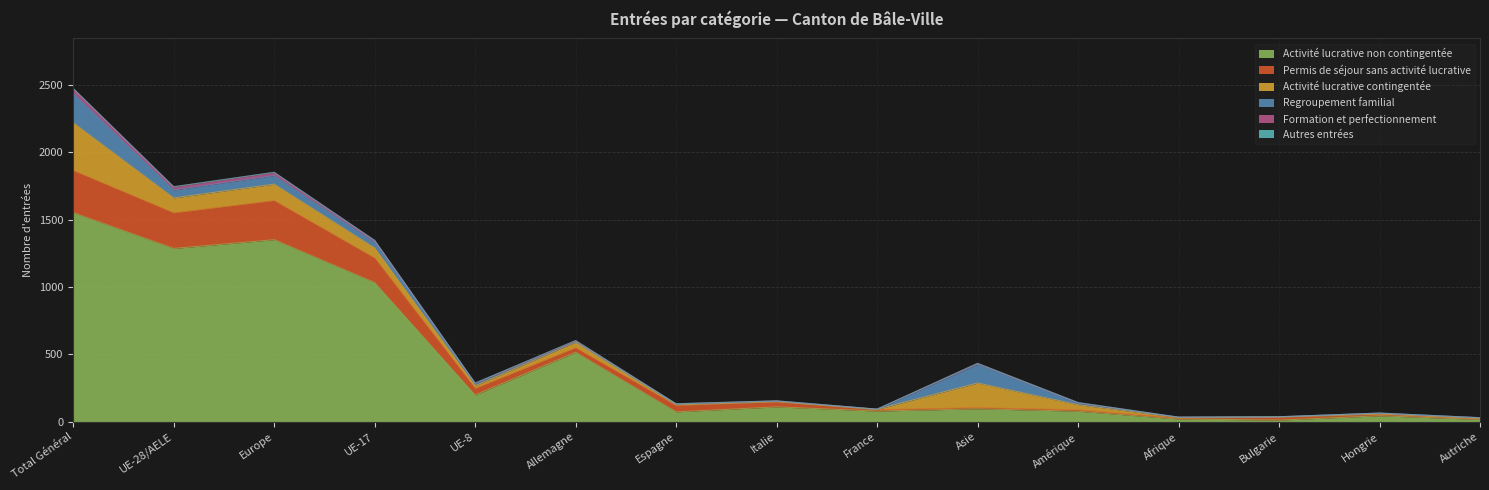

The value of Activité lucrative non contingentée at Allemagne is 516. True or false?

True